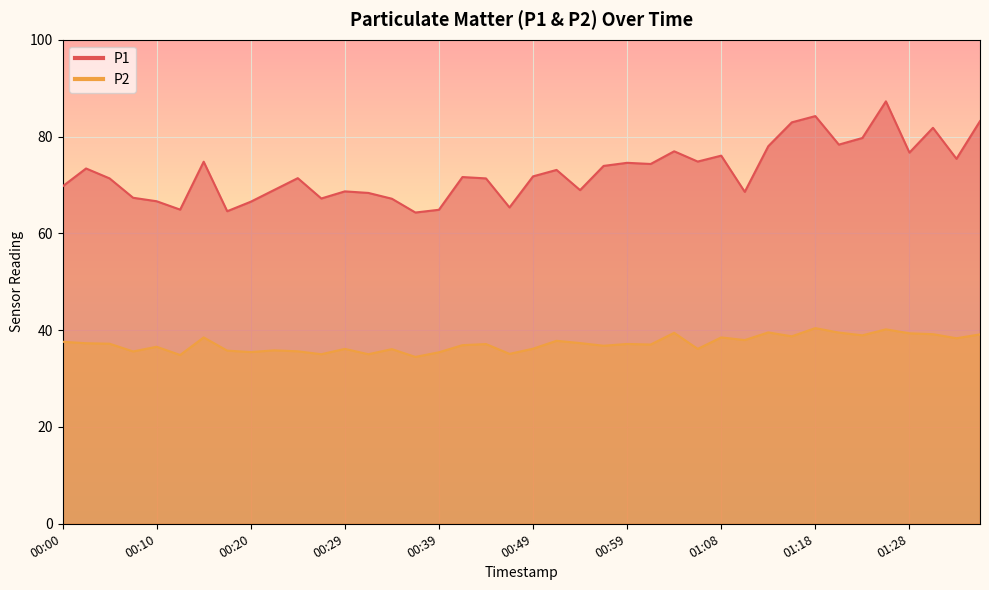

Rank the series by their average value, from lowest to highest.

P2, P1